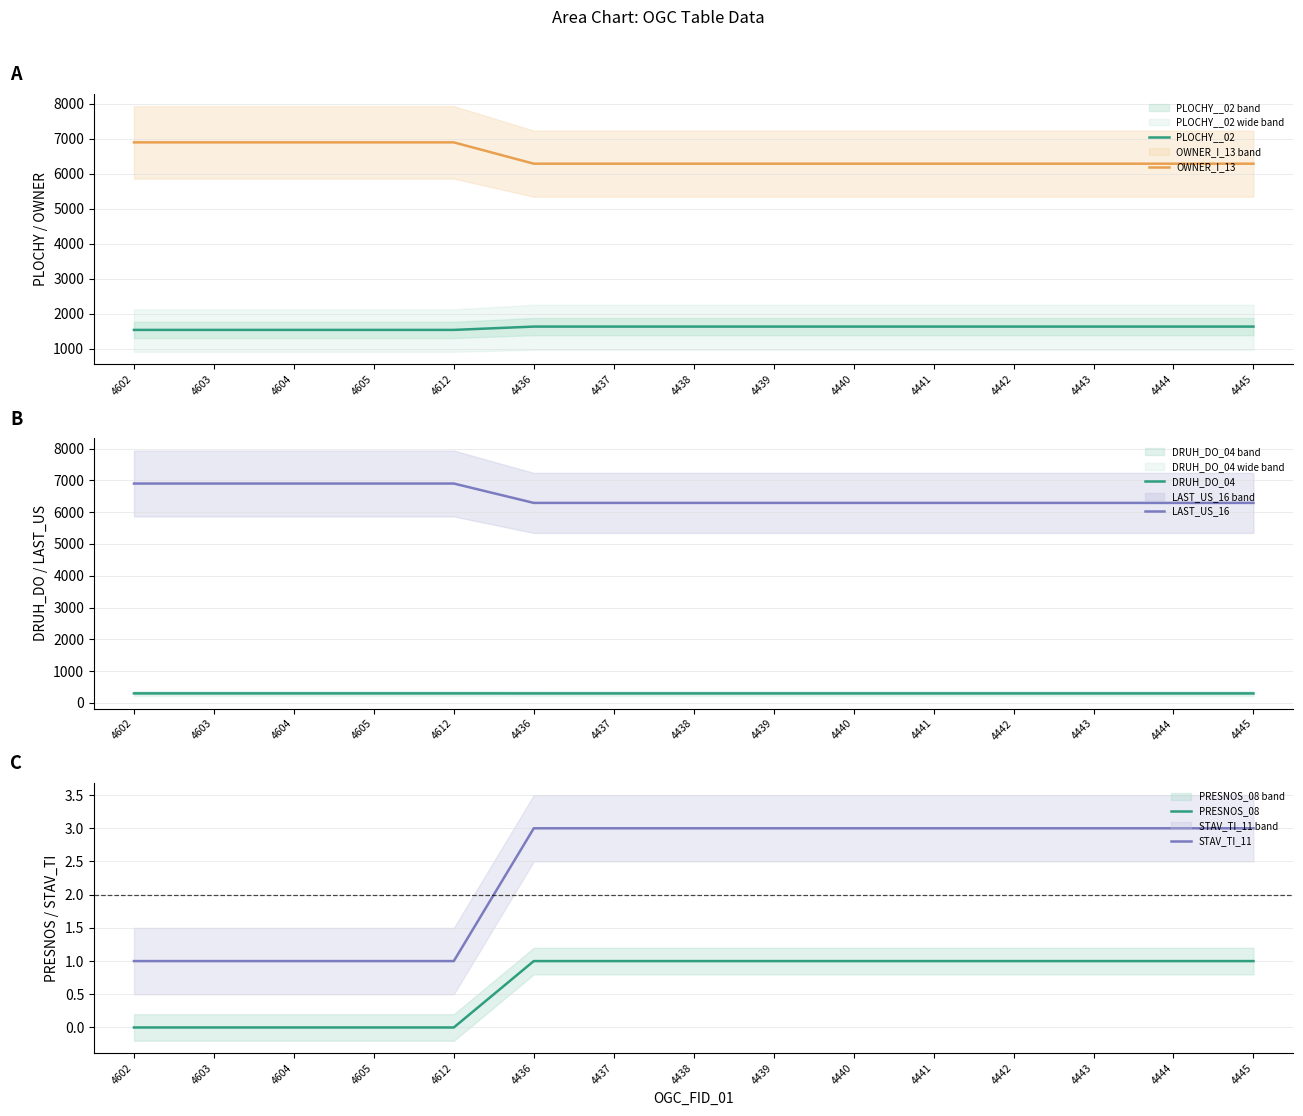

List the labels in order of LAST_US_16 value, smallest first.

4436, 4437, 4438, 4439, 4440, 4441, 4442, 4443, 4444, 4445, 4602, 4603, 4604, 4605, 4612